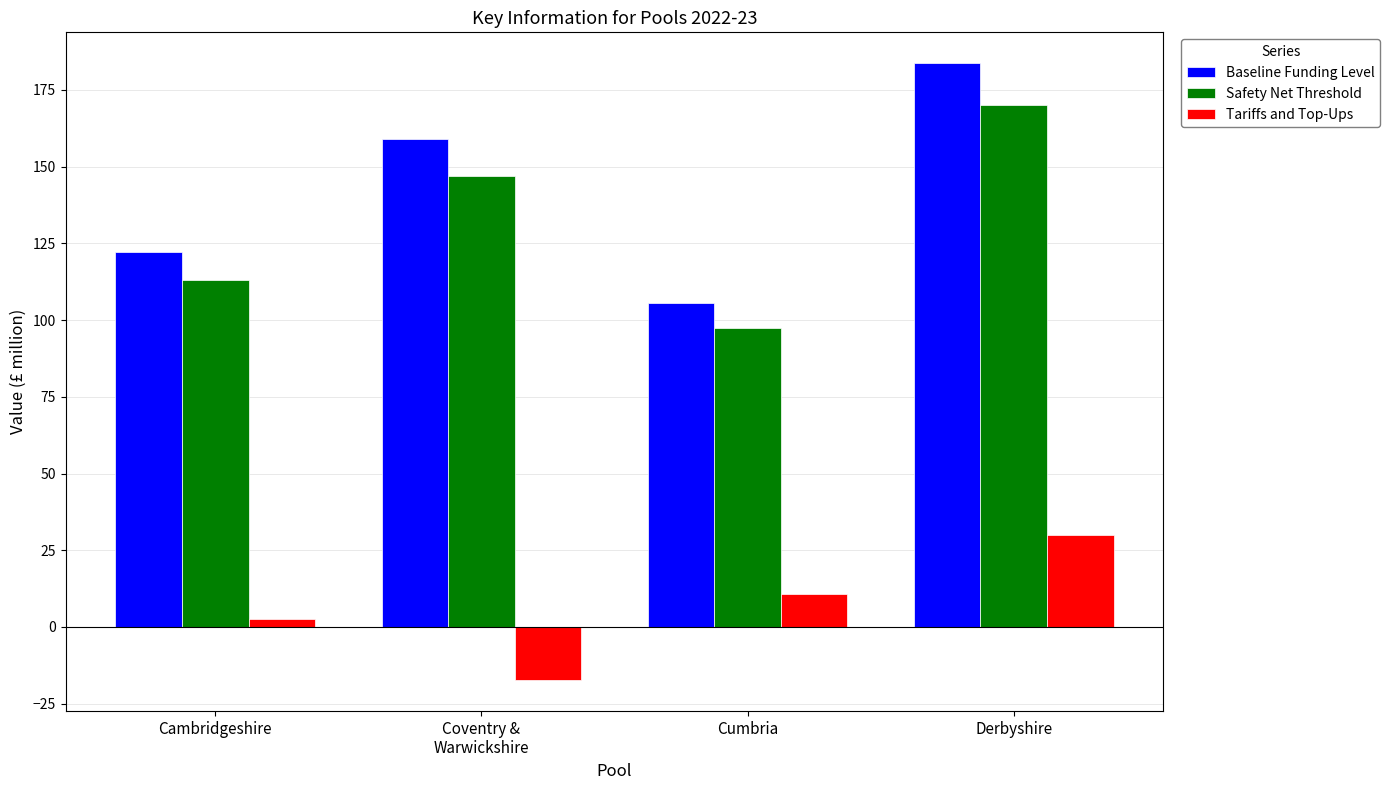

Does the chart contain any negative values?

Yes